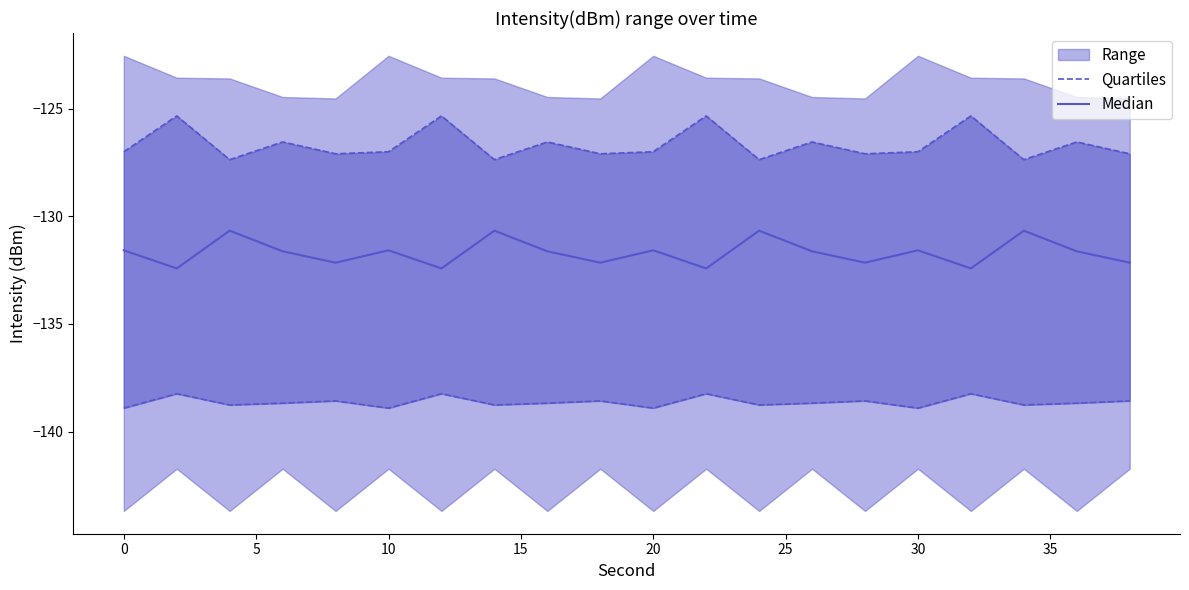

True or false: Quartiles and Median cross at least once.

False